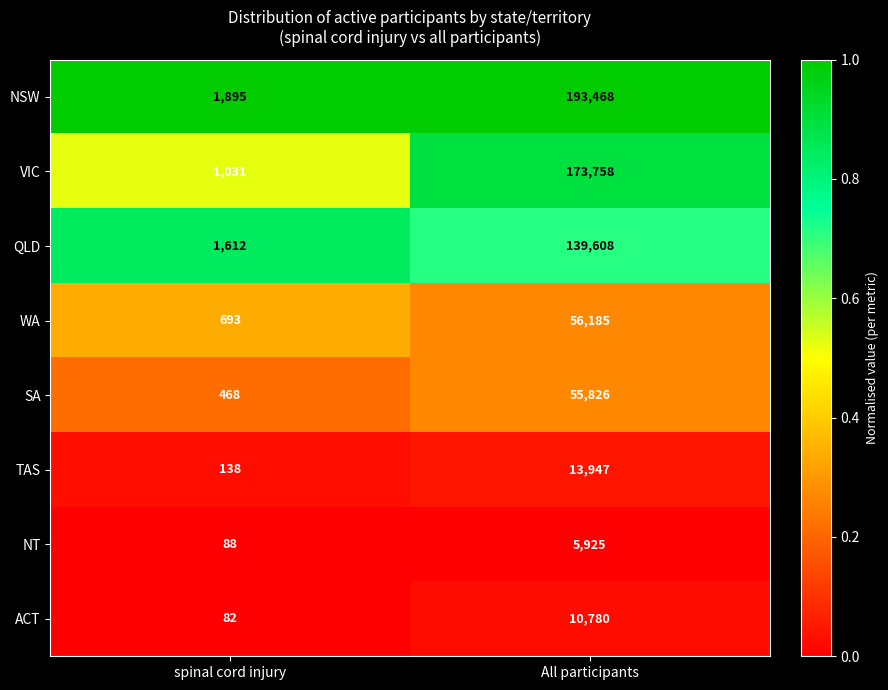

What is the difference between the QLD values at spinal cord injury and All participants?

137996